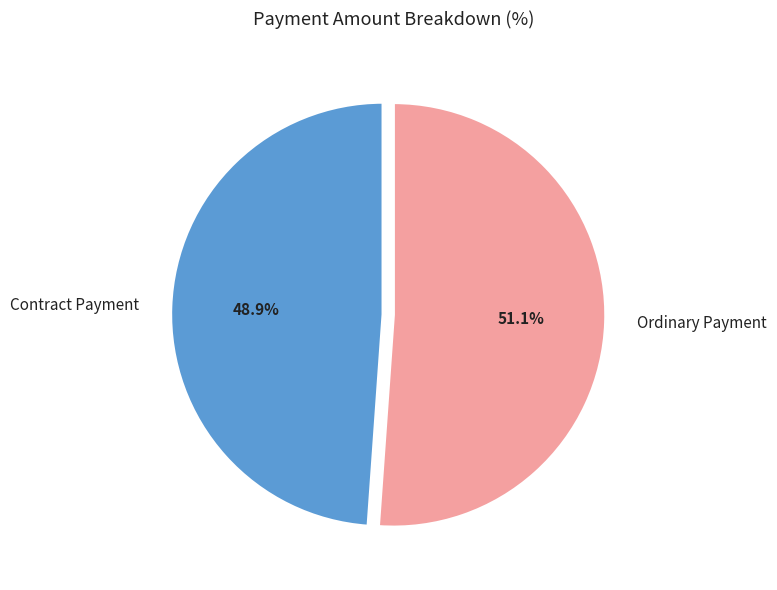

How many segments does this pie chart have?

2